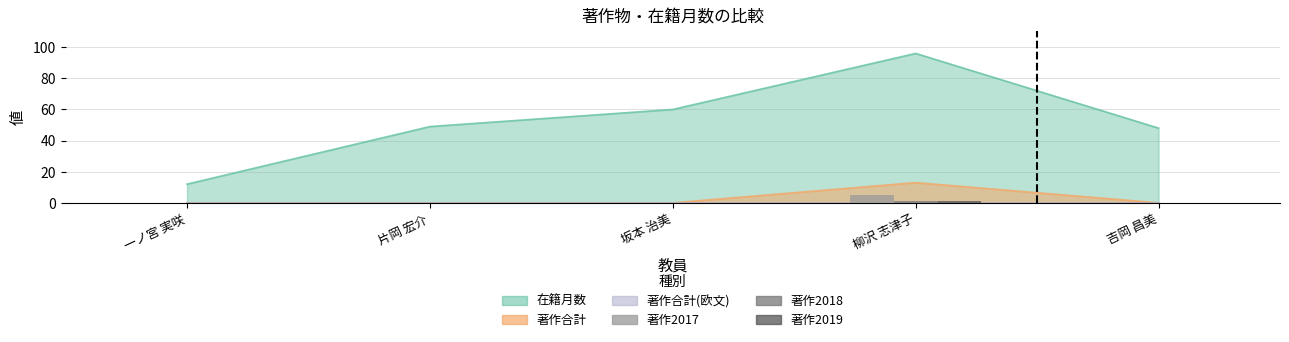

What position from the left is 柳沢 志津子?

4